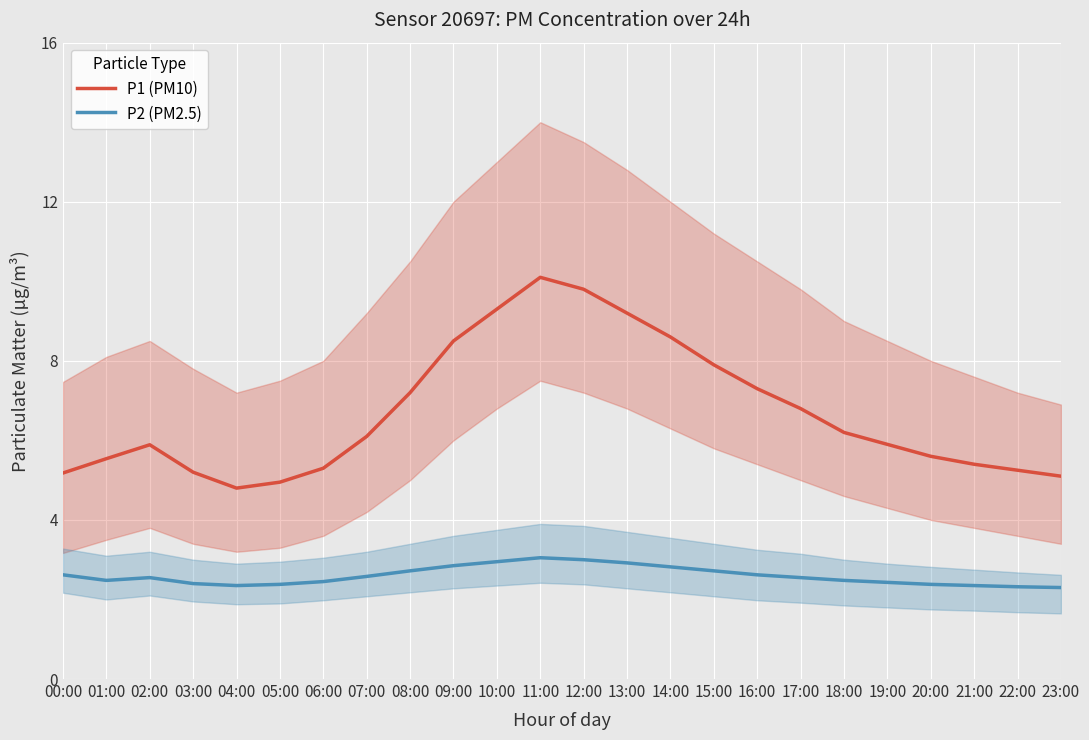

What is the spread (max minus min) of values at 01:00?

3.1